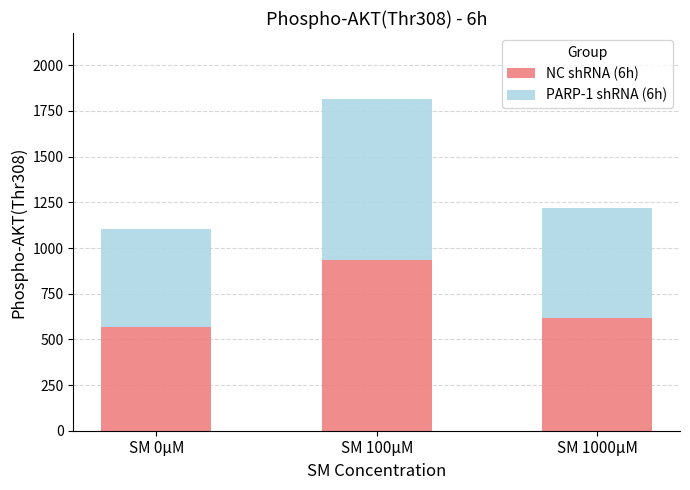

What is the difference between the NC shRNA (6h) values at SM 1000μM and SM 0μM?

53.8